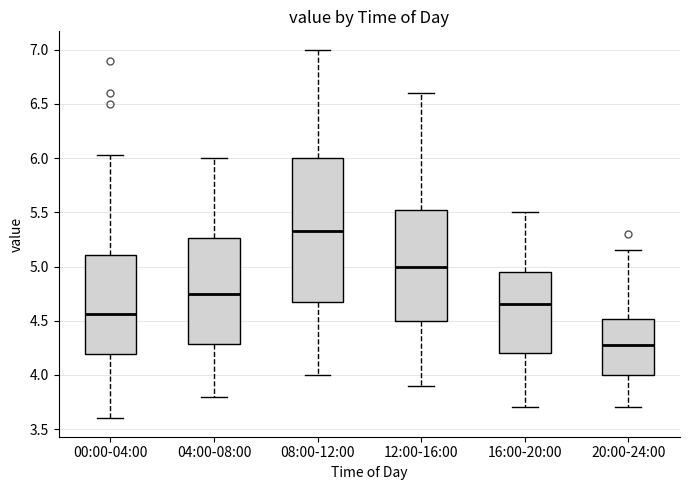

Reading left to right, transcribe this box plot: for each box, give where its median line is, the range the box spans, and where its two whiskers end, as read against the y-axis. The values are not printed on the chart, so give them approximately, as read against the axis.

00:00-04:00: median 4.55, box 4.20 to 5.10, whiskers 3.60 to 6.05
04:00-08:00: median 4.75, box 4.30 to 5.25, whiskers 3.80 to 6.00
08:00-12:00: median 5.35, box 4.70 to 6.00, whiskers 4.00 to 7.00
12:00-16:00: median 5.00, box 4.50 to 5.55, whiskers 3.90 to 6.60
16:00-20:00: median 4.65, box 4.20 to 4.95, whiskers 3.70 to 5.50
20:00-24:00: median 4.30, box 4.00 to 4.50, whiskers 3.70 to 5.15